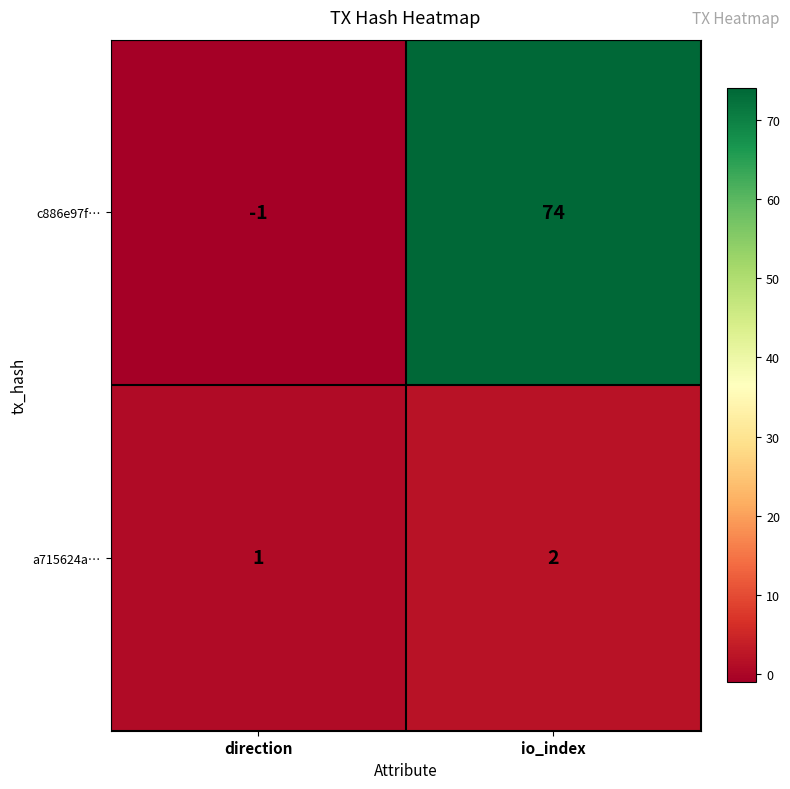

At io_index, list the series in order from largest to smallest.

c886e97f…, a715624a…